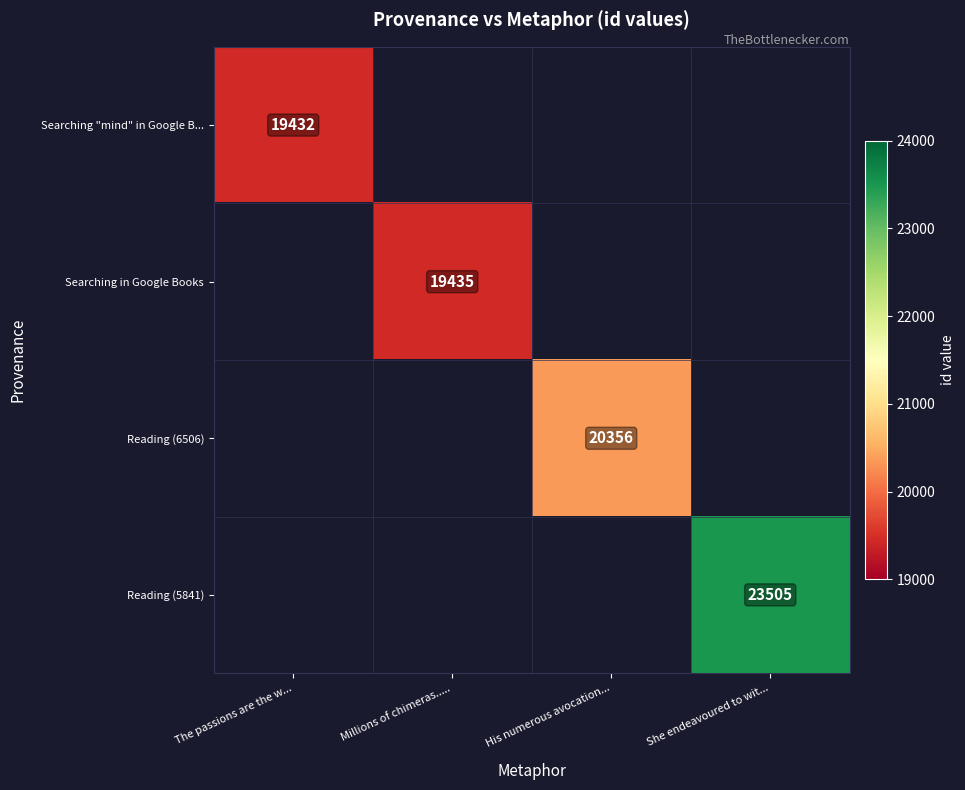

The value of Reading (5841) at She endeavoured to wit... is 23505. True or false?

True